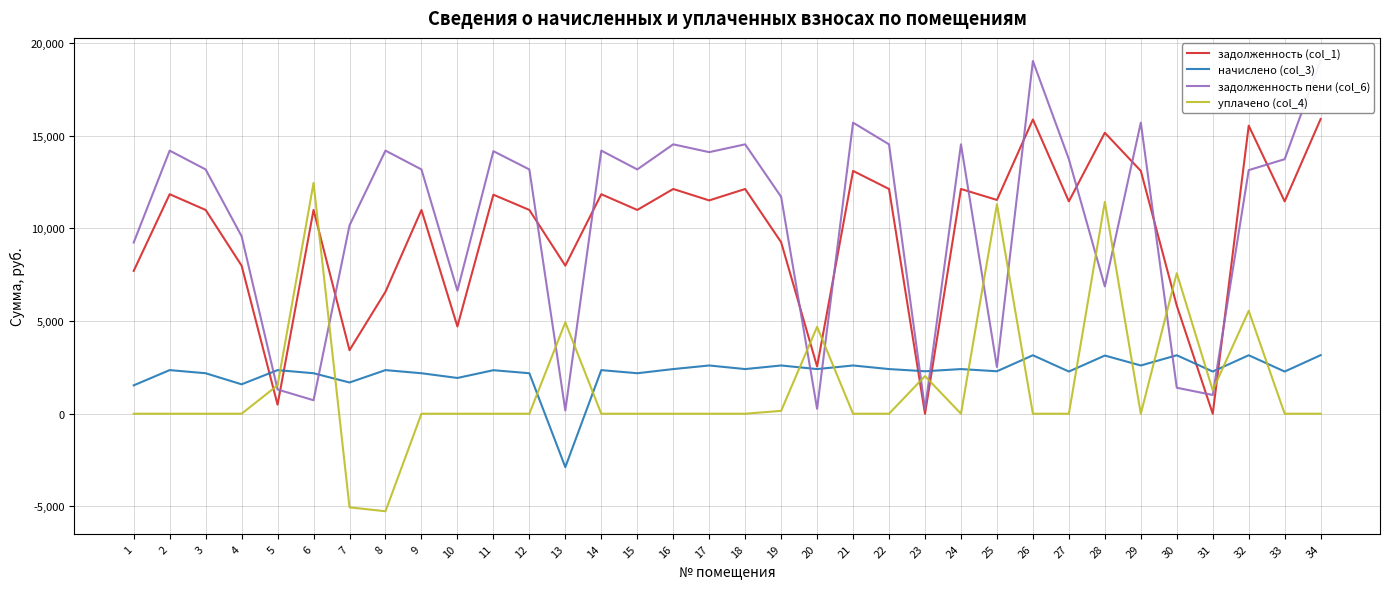

What is the difference between the maximum and minimum values in the задолженность (col_1) series?

15895.9